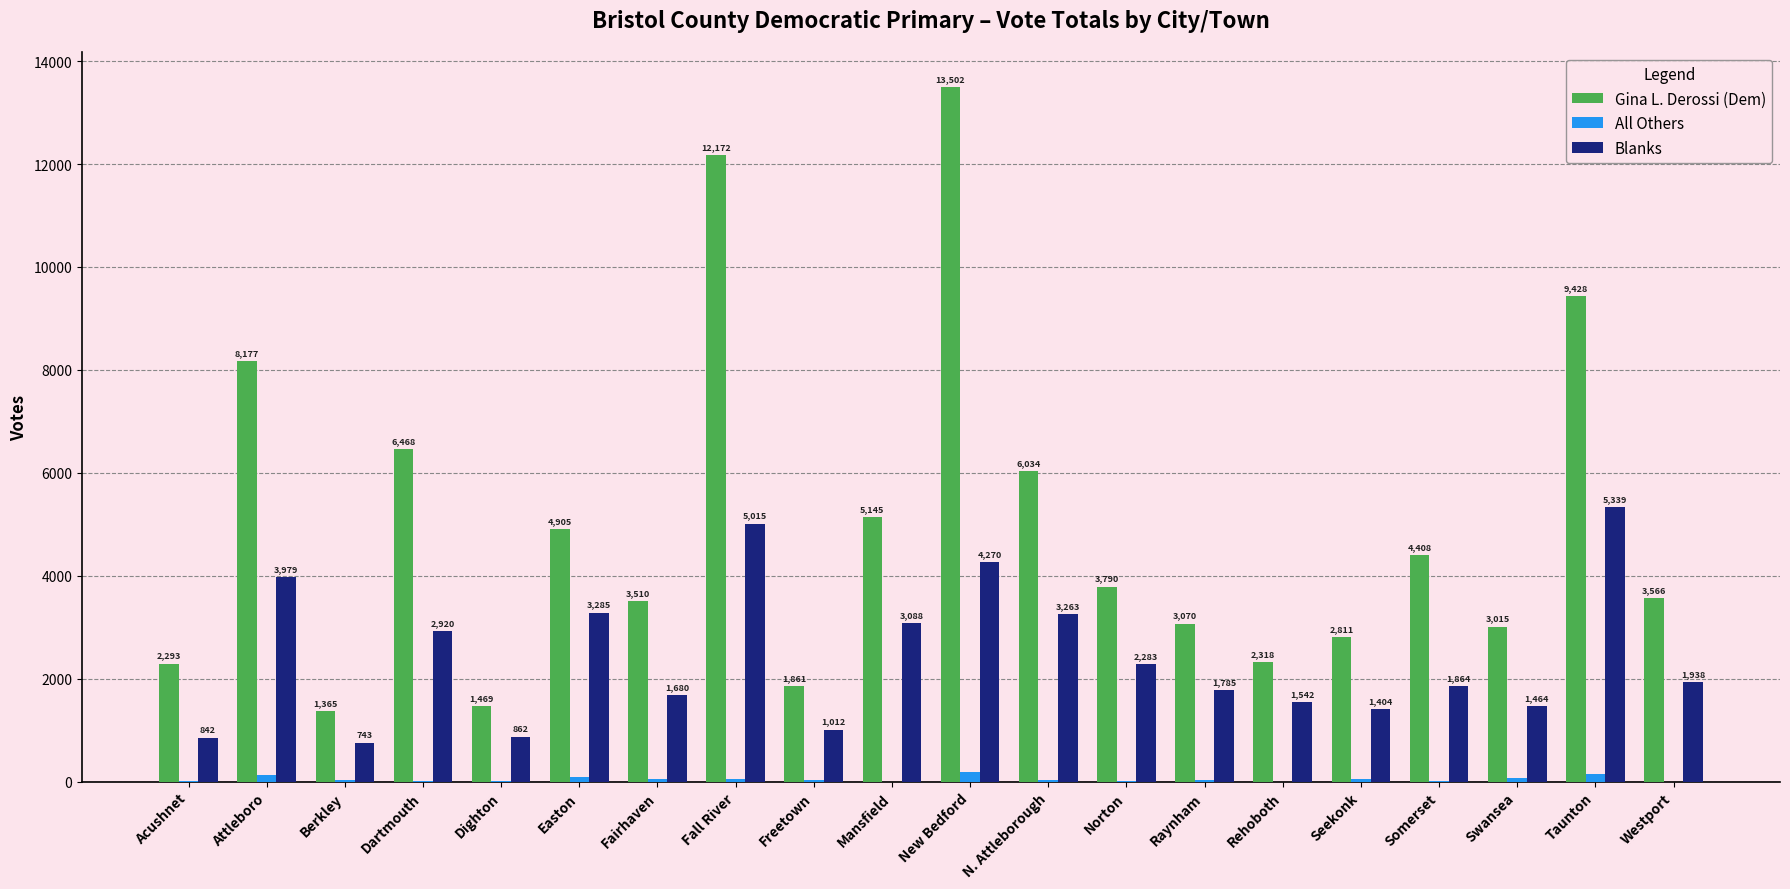

What is the sum of all All Others values?

987